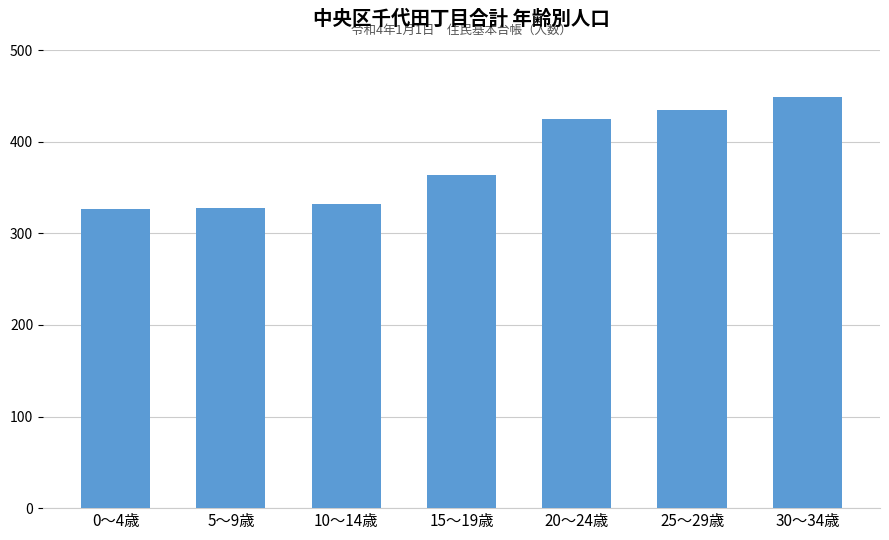

Where is the data nearest to the value 388?

15～19歳